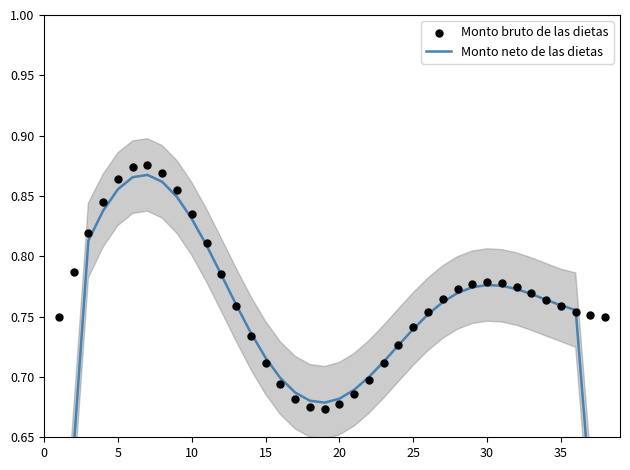

Which series has the widest spread of Y values?

Monto neto de las dietas